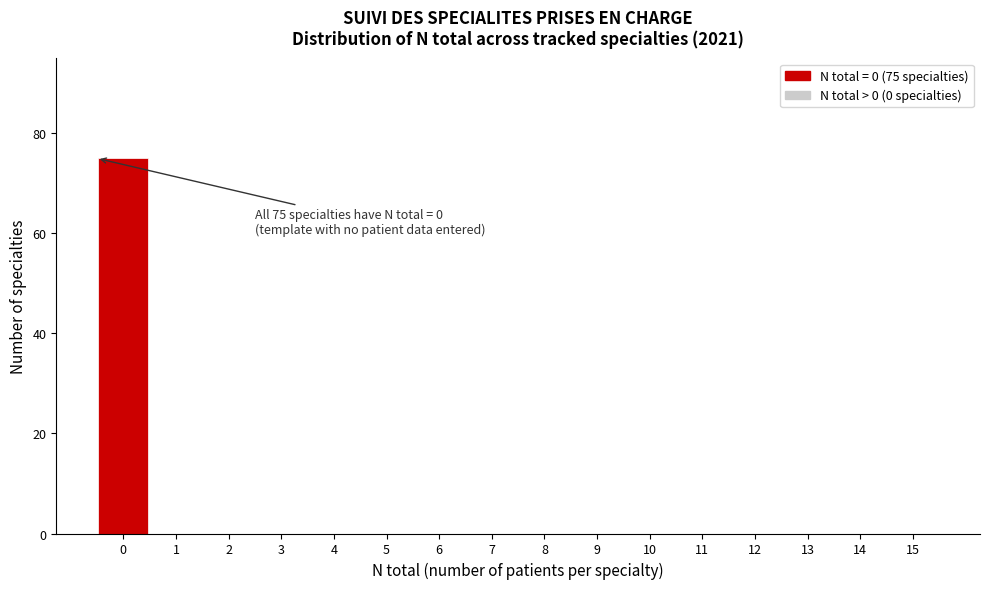

Reading left to right, transcribe all the data shown in this chart.

0=75	1=0	2=0	3=0	4=0	5=0	6=0	7=0	8=0	9=0	10=0	11=0	12=0	13=0	14=0	15=0